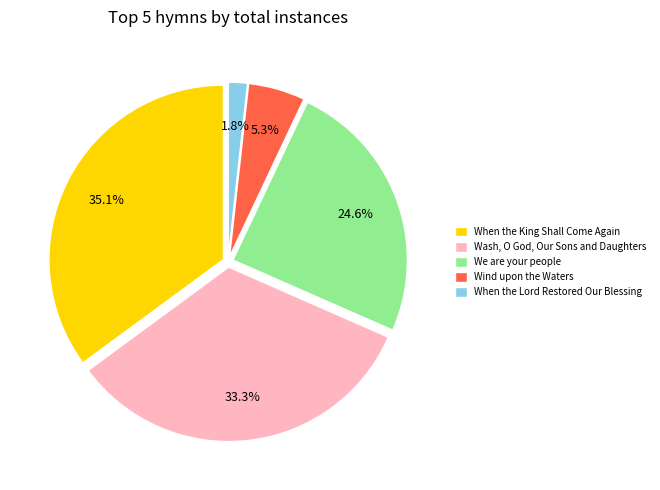

Between Wind upon the Waters and We are your people, which is larger?

We are your people